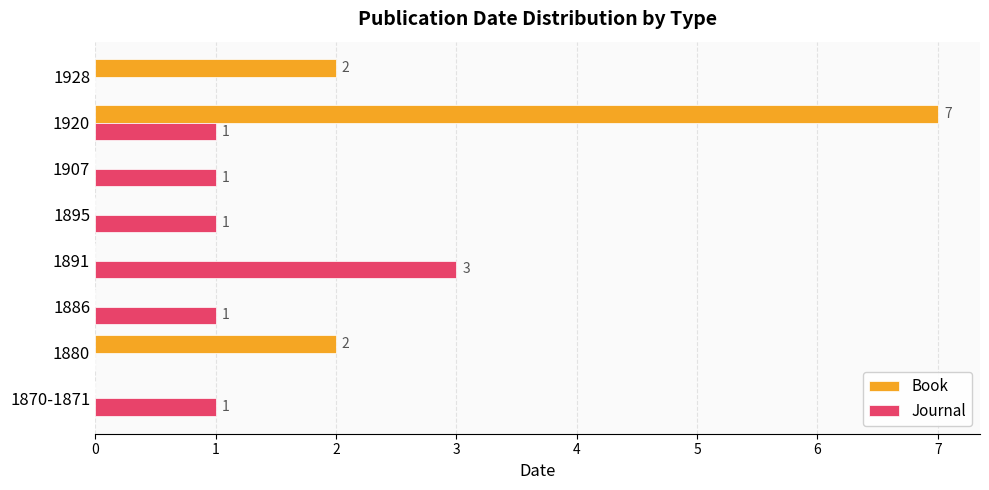

True or false: Book has a value of 7 at 1920.

True